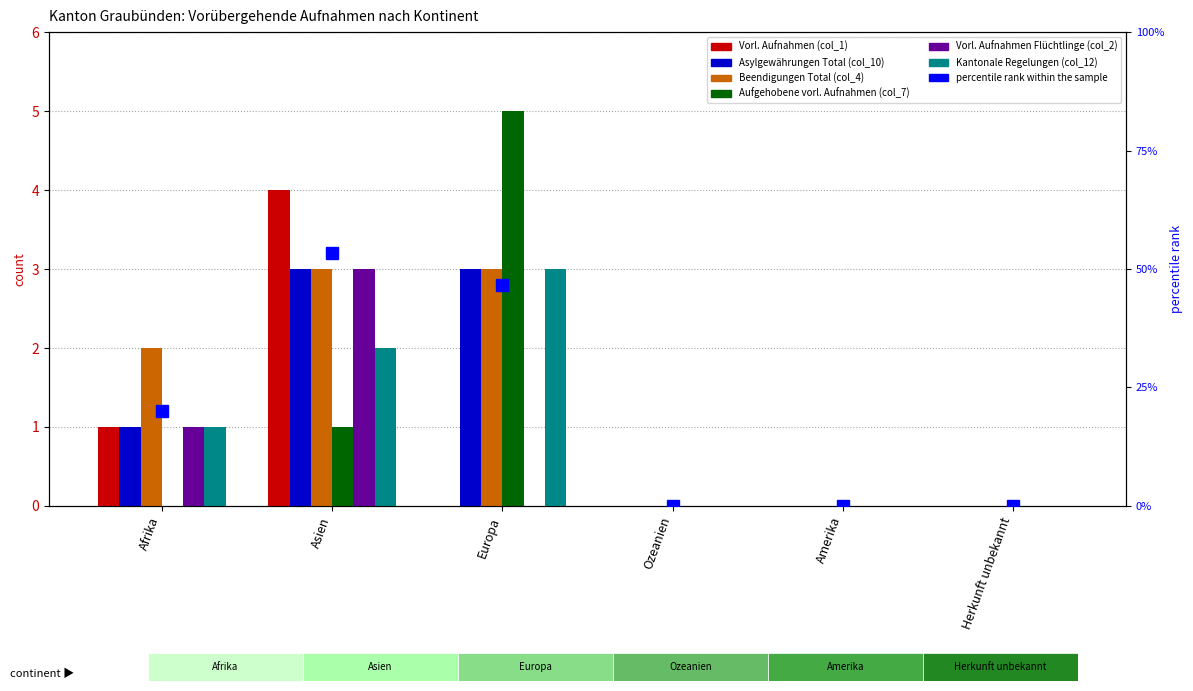

What is the average value of the Vorl. Aufnahmen Flüchtlinge (col_2) series?

1